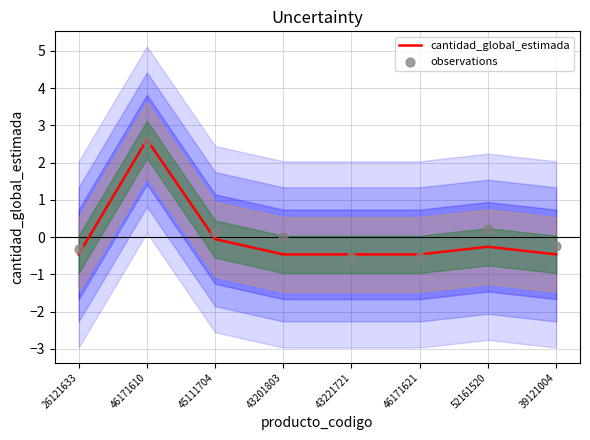

What are all the series names shown in the legend?

cantidad_global_estimada, observations